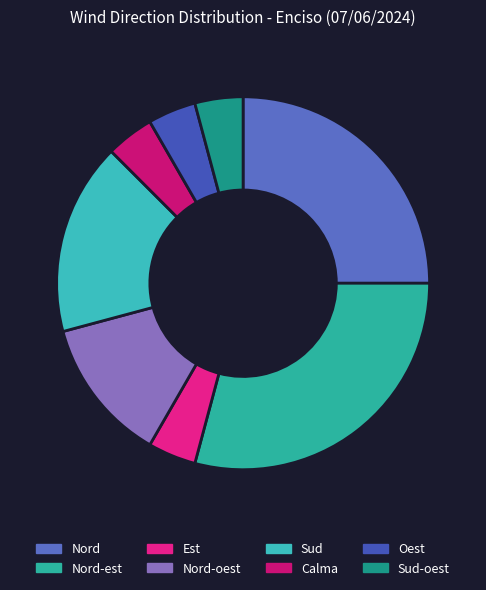

Which slice is the largest?

Nord-est